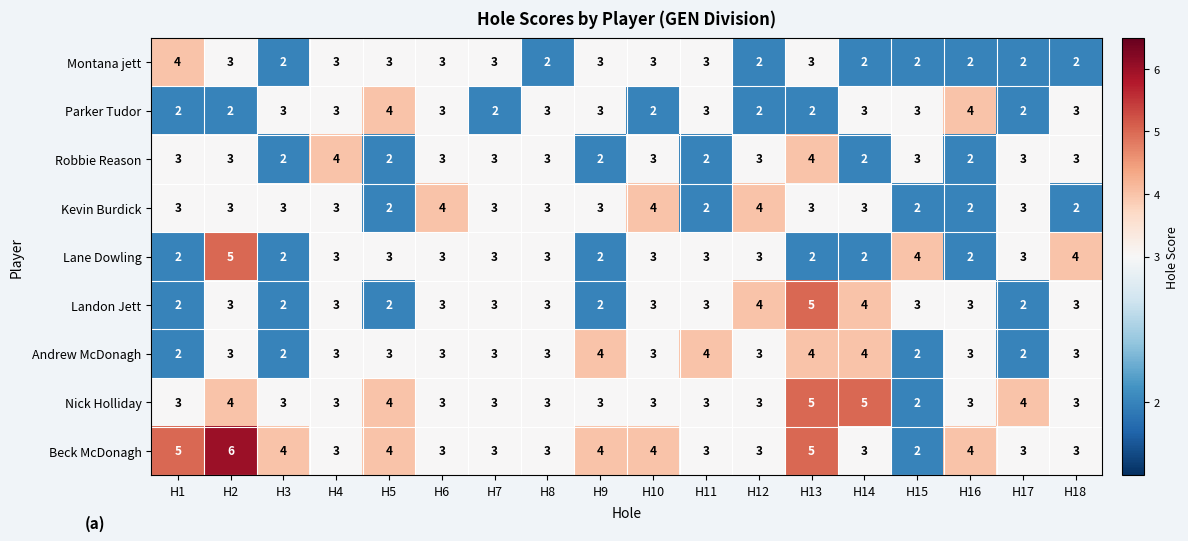

Which category has the highest value in the Lane Dowling series?

H2